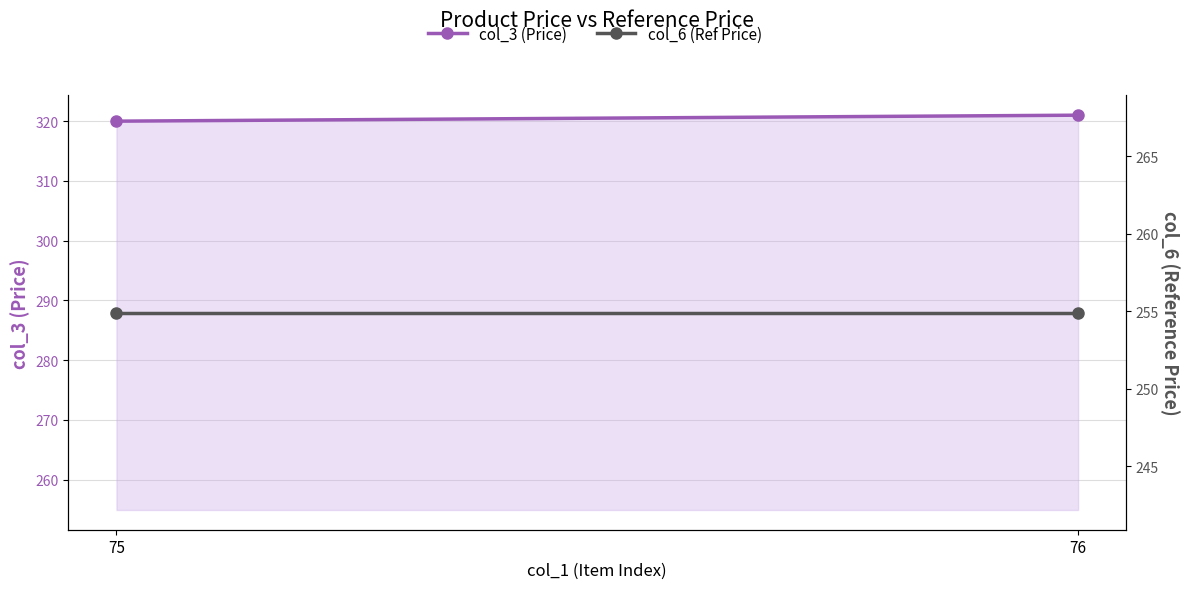

How many col_3 (Price) values are between 320 and 321?

2